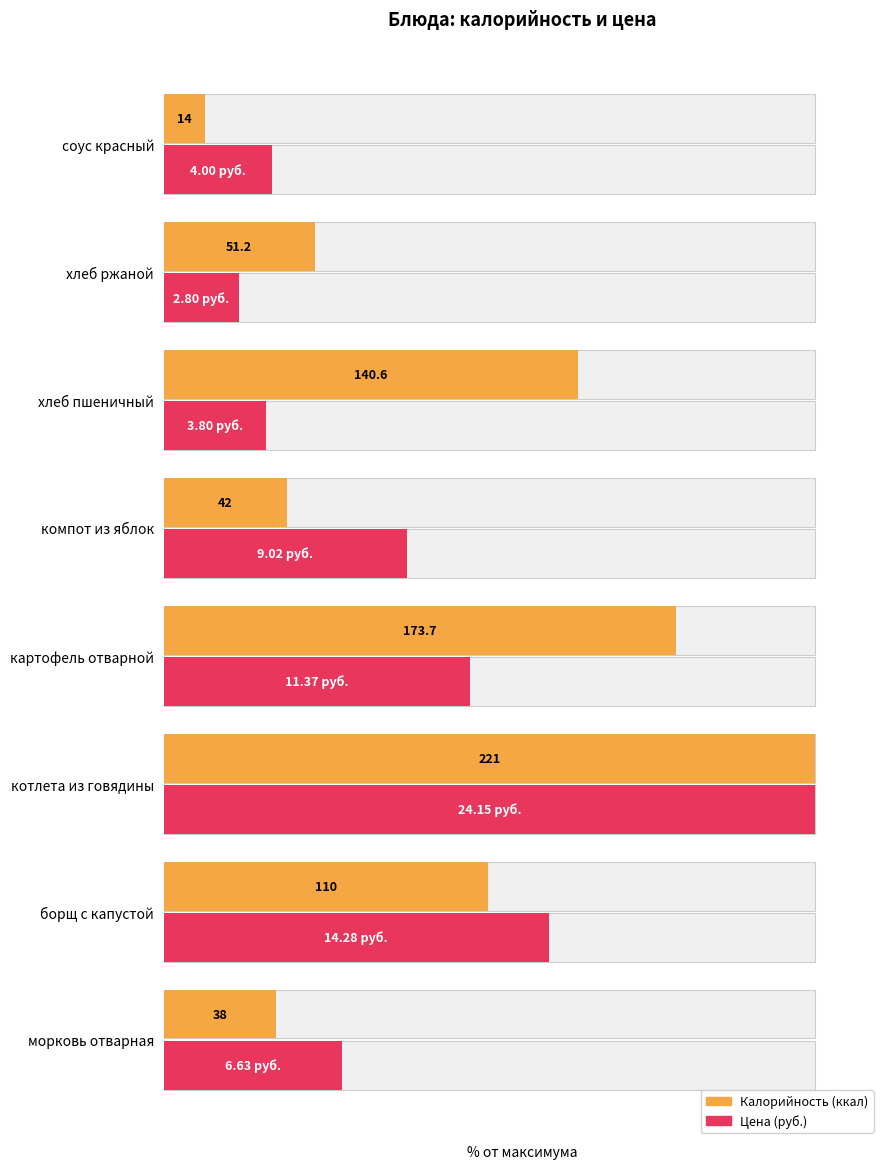

Count the number of data series in this chart.

2